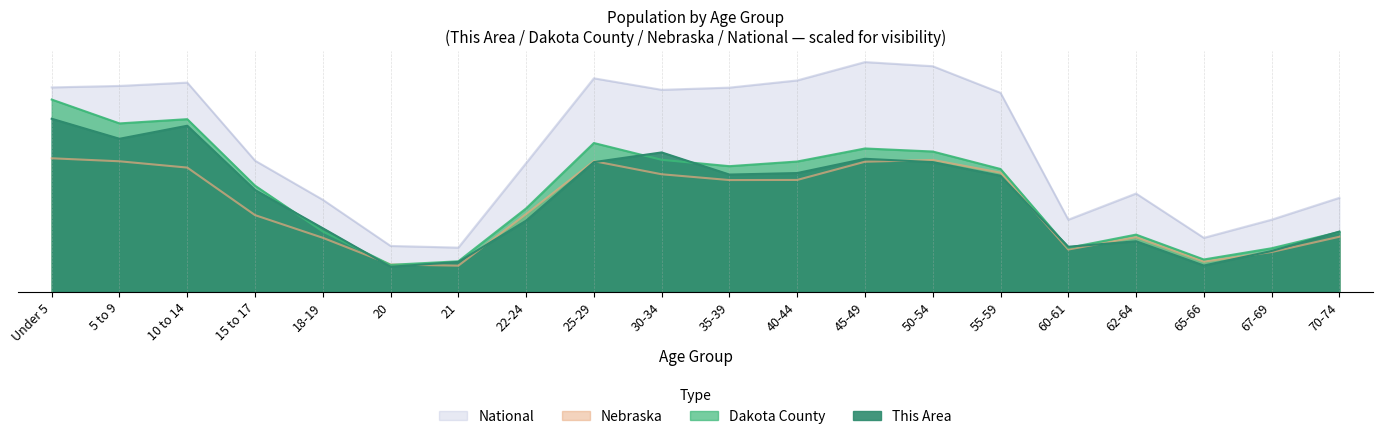

Which series has the largest total across all categories?

National